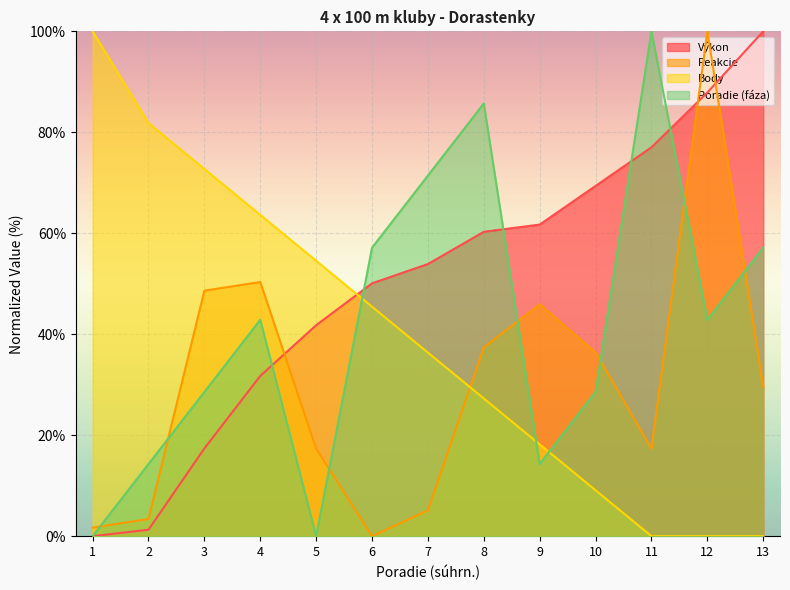

Reading right to left, extract all data points from this chart.

Výkon: 13=100.0	12=87.9	11=77.0	10=69.4	9=61.7	8=60.3	7=53.9	6=50.1	5=41.8	4=31.7	3=17.4	2=1.3	1=0.0
Reakcie: 13=29.6	12=100.0	11=17.3	10=36.4	9=45.9	8=37.4	7=5.1	6=0.0	5=17.3	4=50.3	3=48.6	2=3.4	1=1.7
Body: 13=0.0	12=0.0	11=0.0	10=9.1	9=18.2	8=27.3	7=36.4	6=45.5	5=54.5	4=63.6	3=72.7	2=81.8	1=100.0
Poradie (fáza): 13=57.1	12=42.9	11=100.0	10=28.6	9=14.3	8=85.7	7=71.4	6=57.1	5=0.0	4=42.9	3=28.6	2=14.3	1=0.0